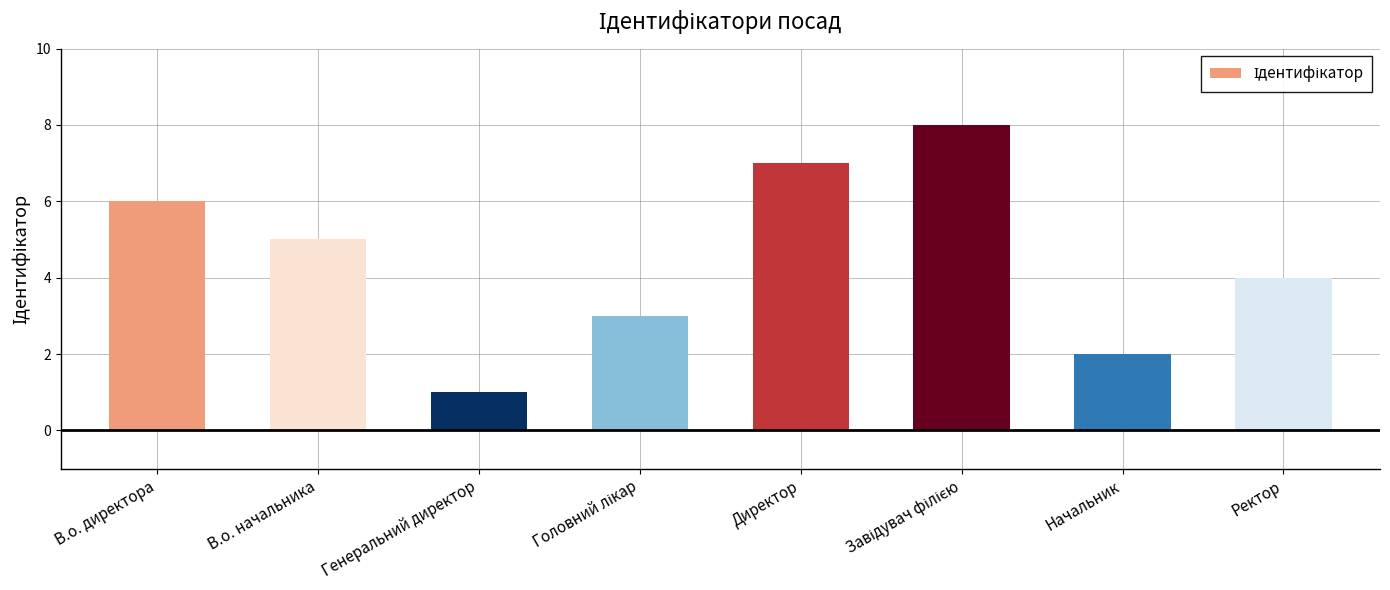

At which category does the chart reach its minimum across all series?

Генеральний директор